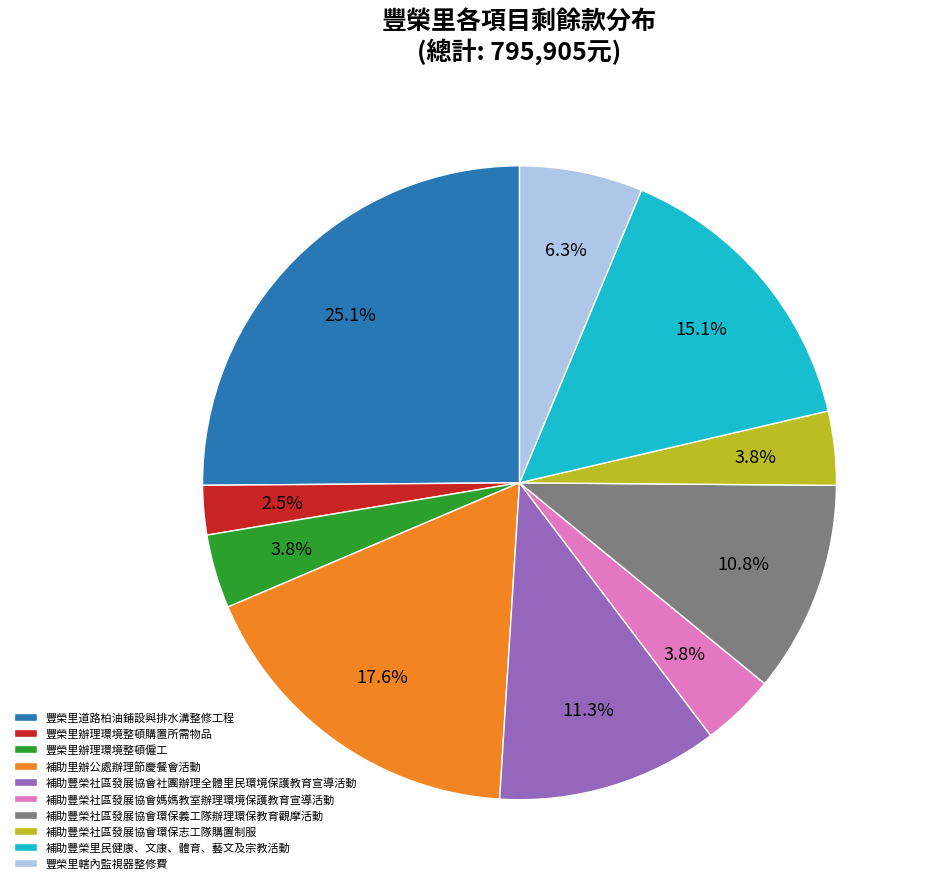

What percentage is the 補助豐榮社區發展協會環保志工隊購置制服 slice, to the nearest percent?

4%